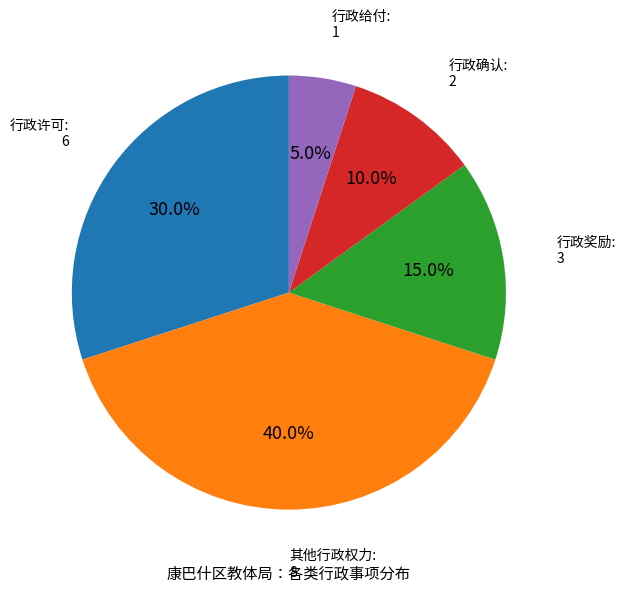

To the nearest percent, what is the average slice percentage?

20%